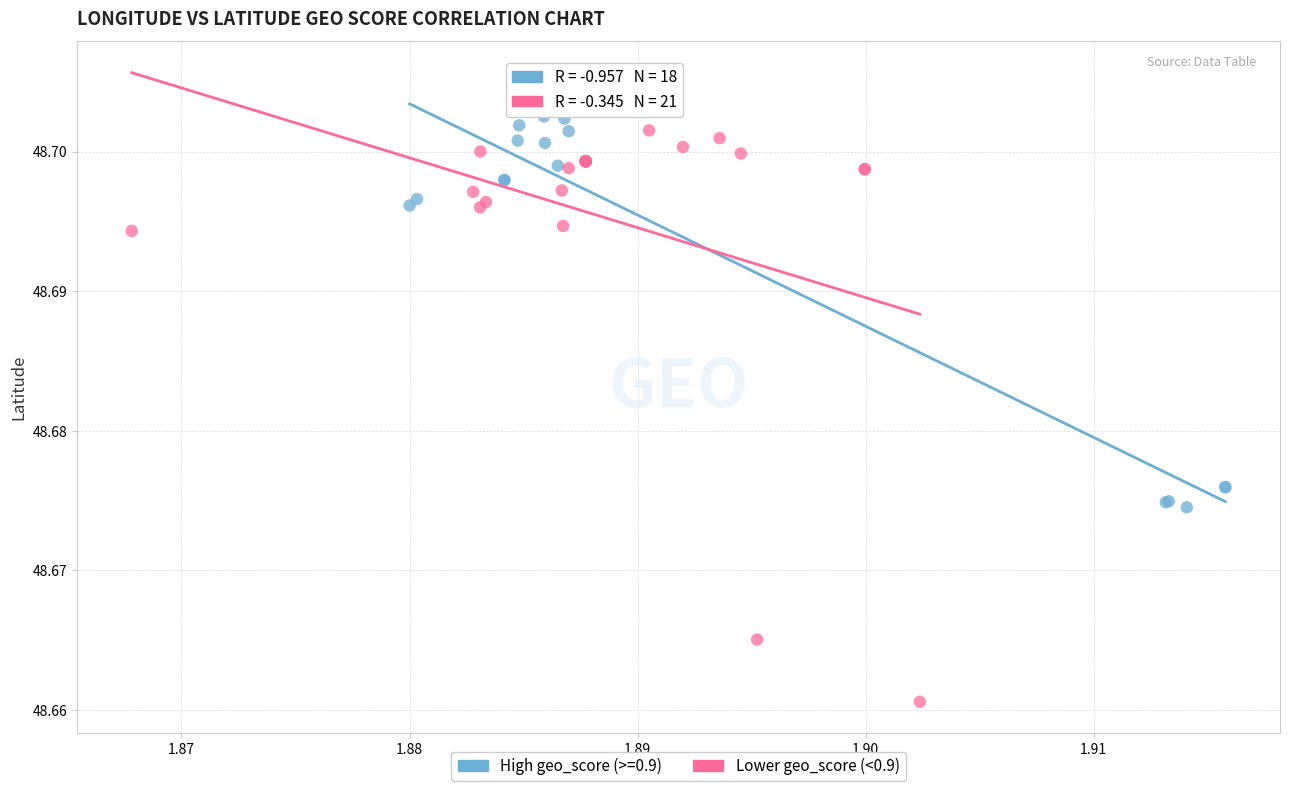

Which series has the largest Y range (max minus min)?

Lower geo_score (<0.9)